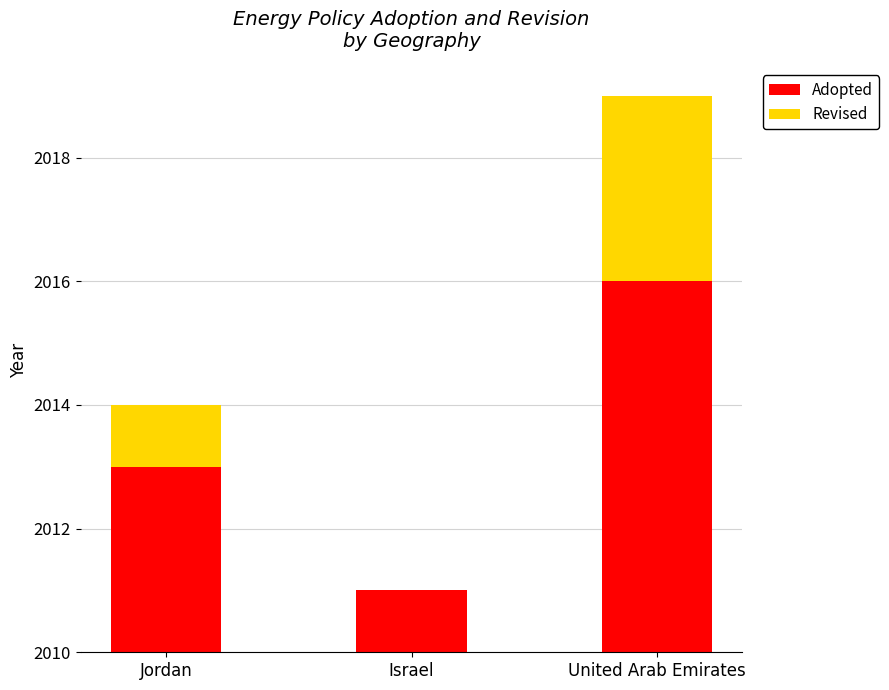

What are all the series names shown in the legend?

Adopted, Revised